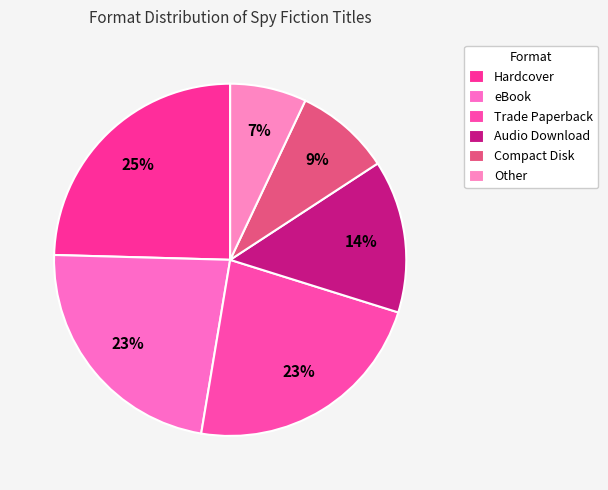

How much of the chart is everything except Other?

93.0%